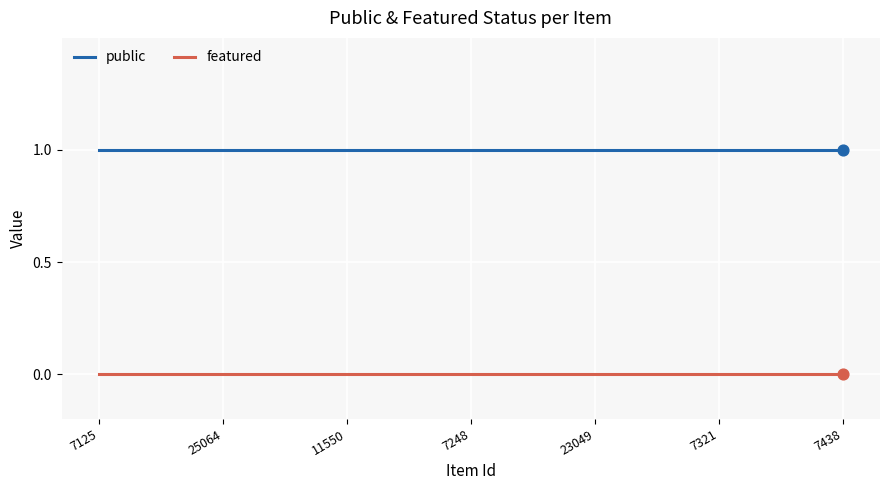

Is the value of public at 7248 greater than the value of featured at 7321?

Yes